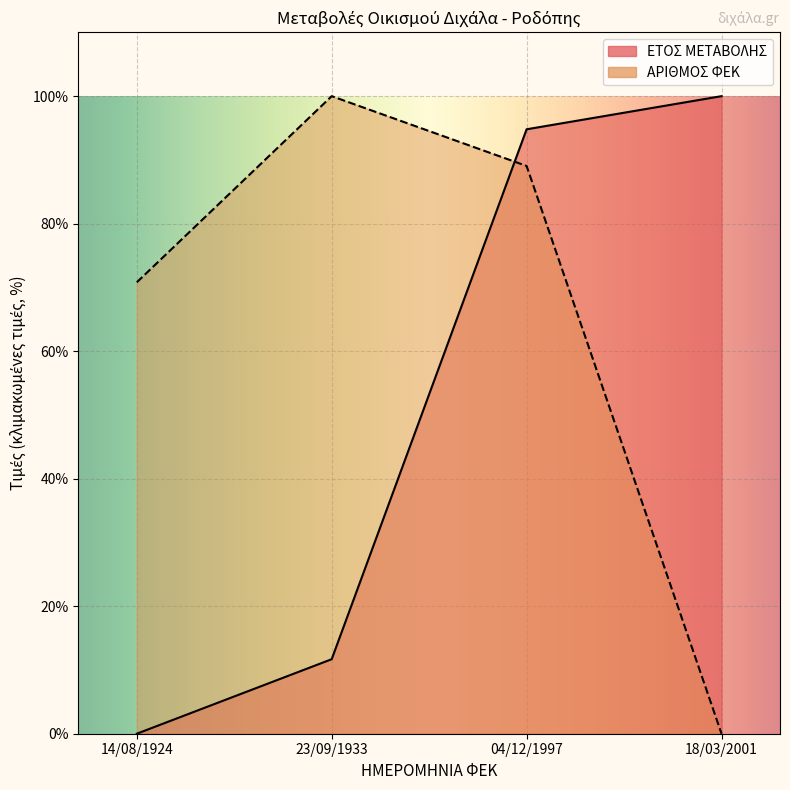

At how many categories does at least one series exceed 43?

4